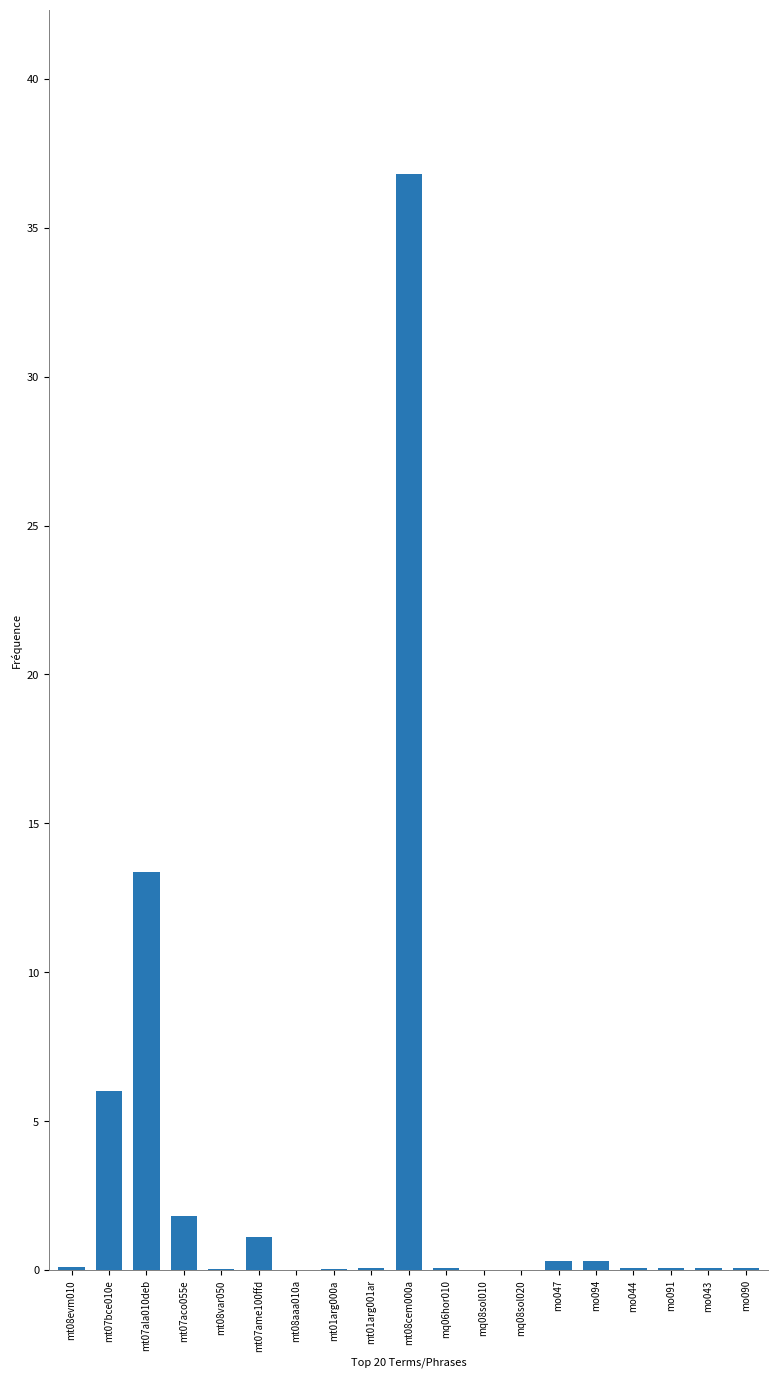

Does the chart contain stacked bars?

No